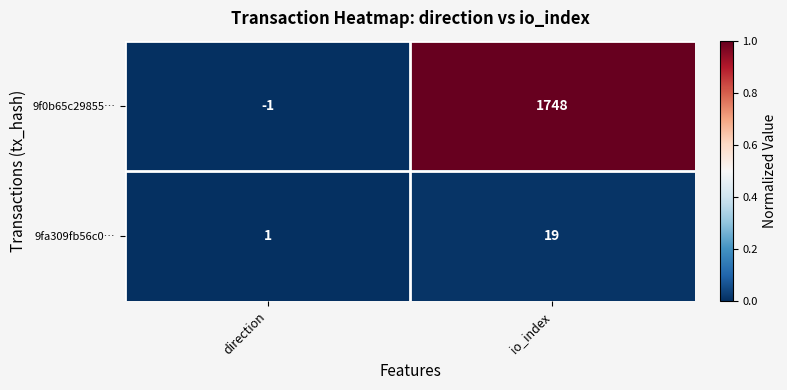

What value does the 9fa309fb56c0… series have at io_index, to the nearest 5?

20